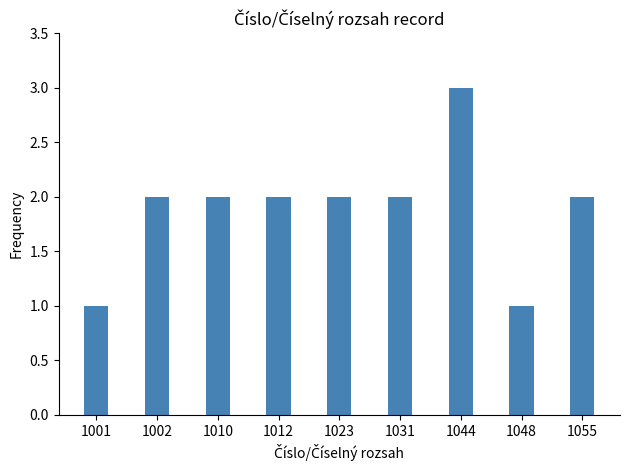

At which category does the chart reach its peak across all series?

1044